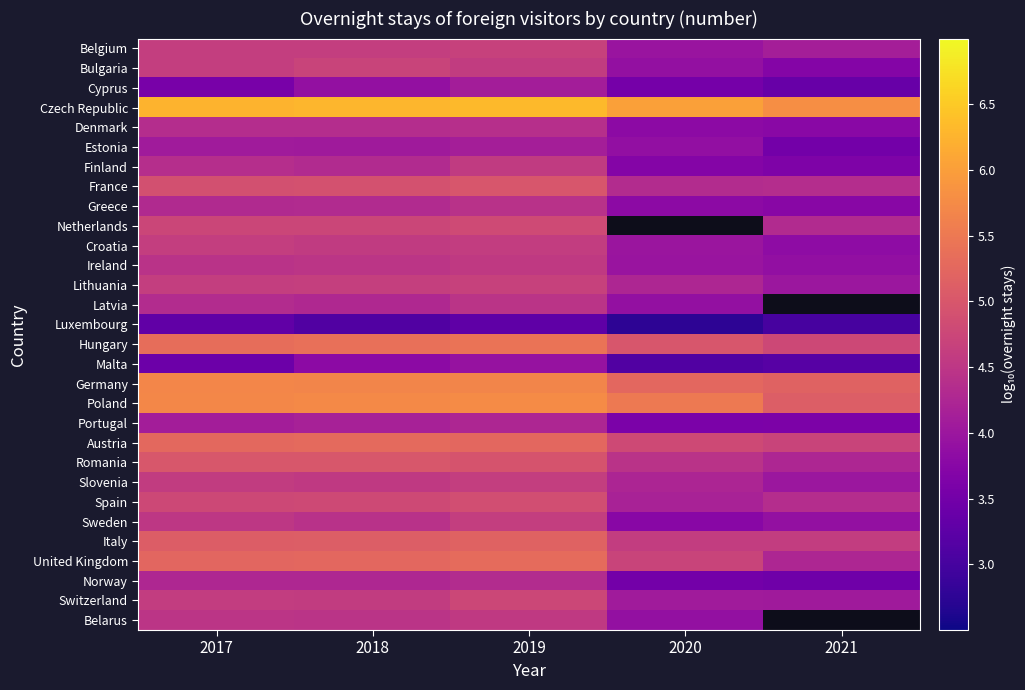

The Hungary series shows 8.5 at 2019. True or false?

False